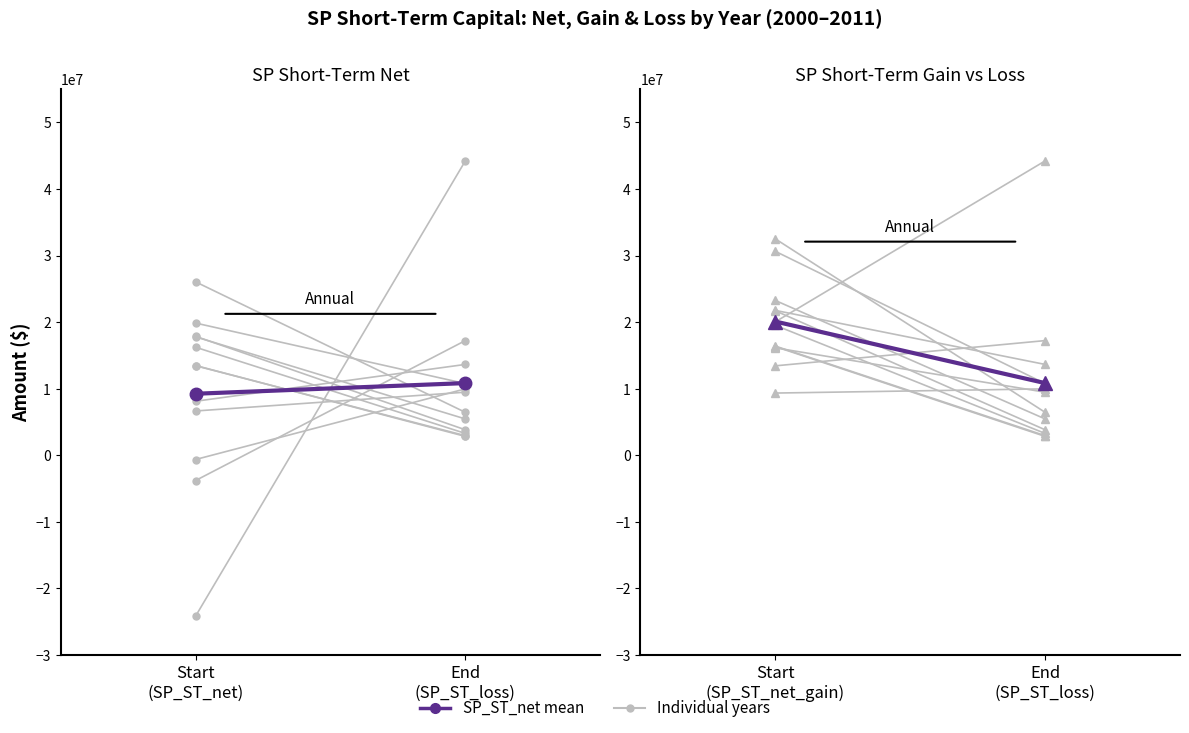

At which category is the sum across all series the highest?

Start
(SP_ST_net)